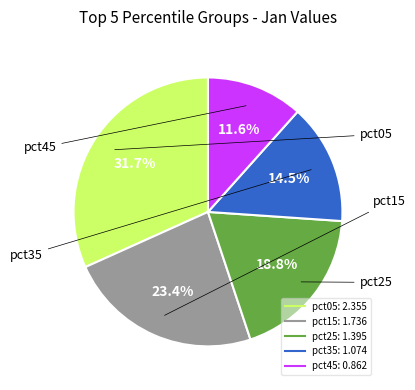

Which slice is the largest?

pct05